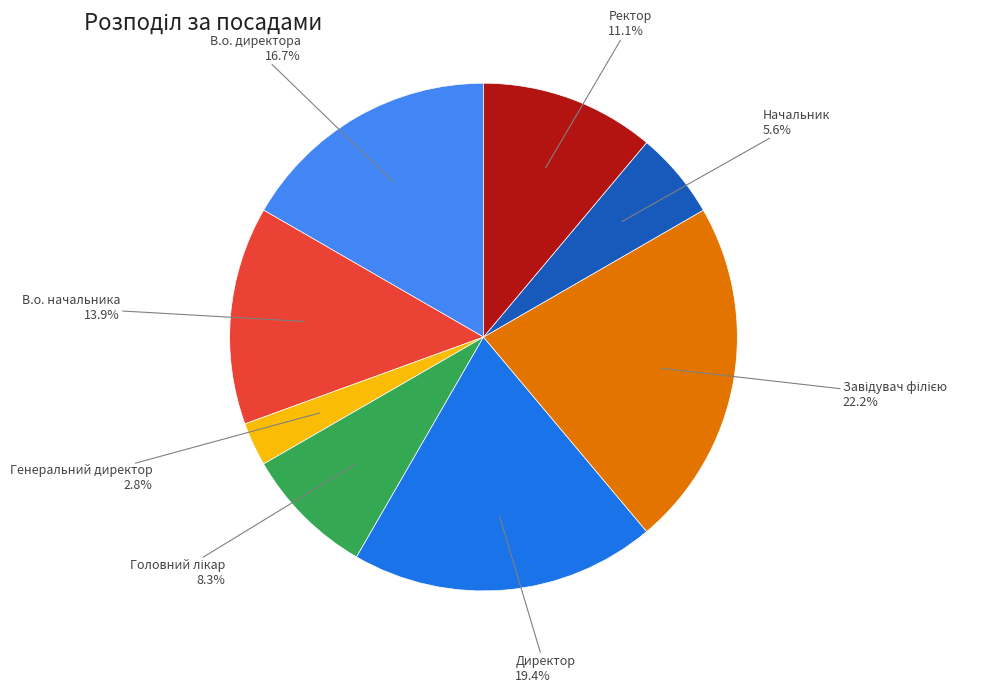

Does Начальник account for over 50% of the chart?

No